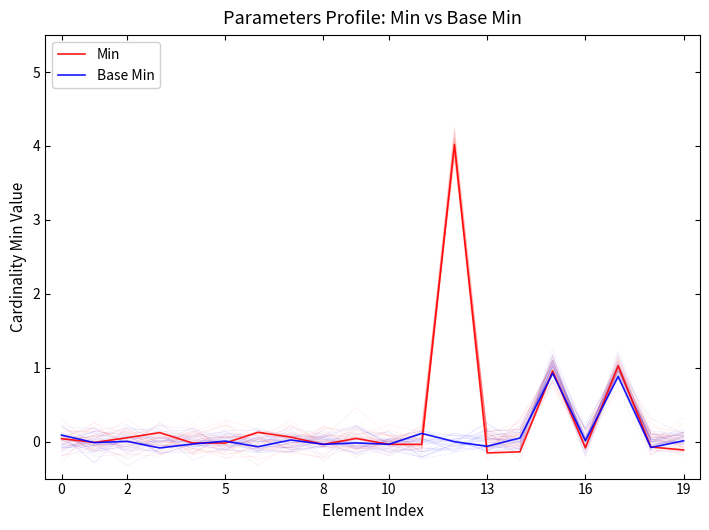

Does the chart have visible grid lines?

No